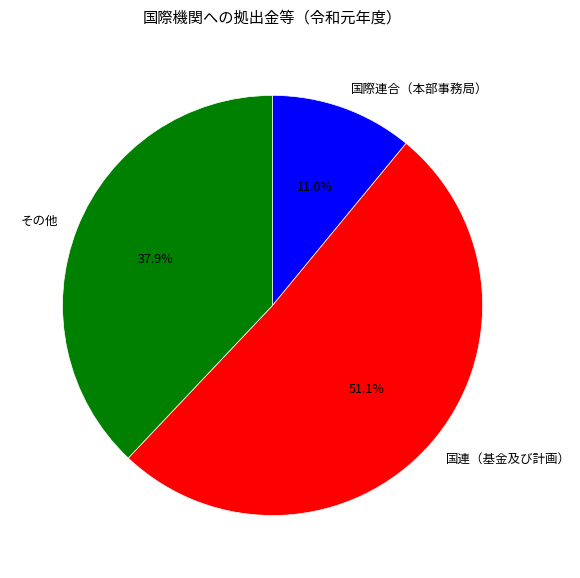

Which category has the biggest portion of the pie?

国連（基金及び計画）